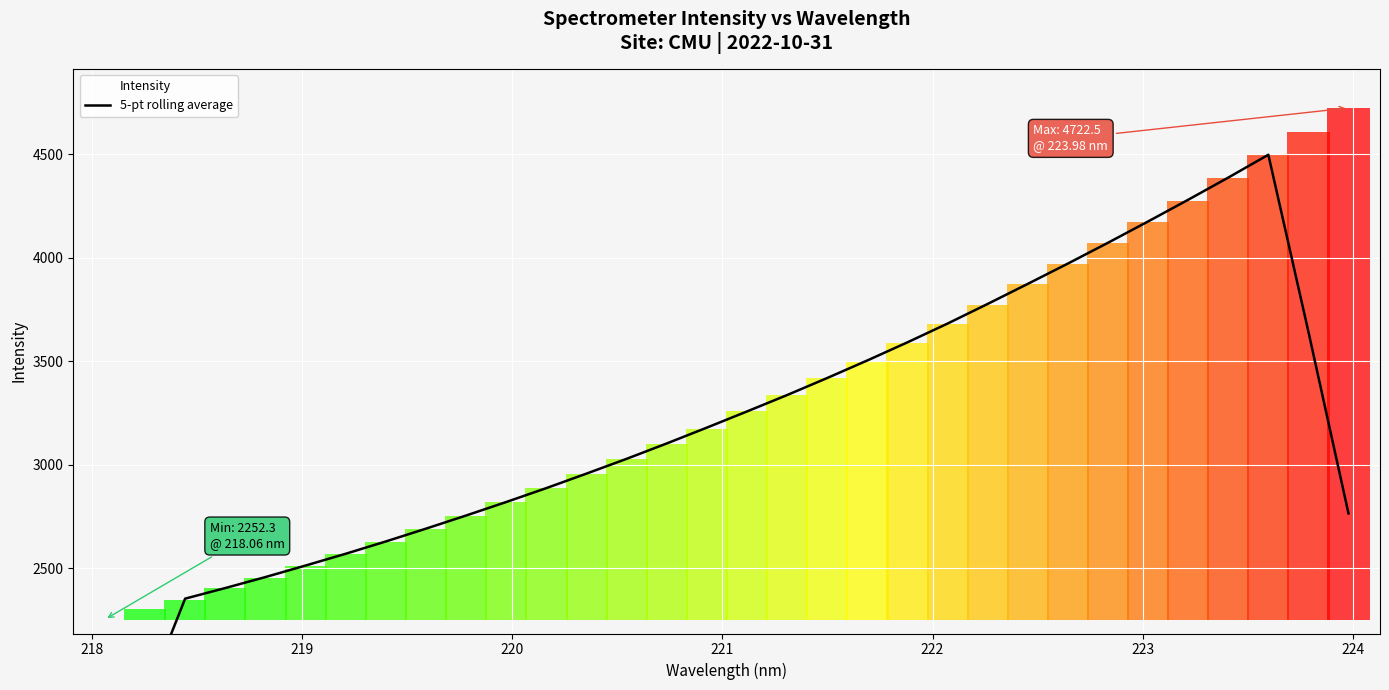

Count the number of values greater than 3179.

16